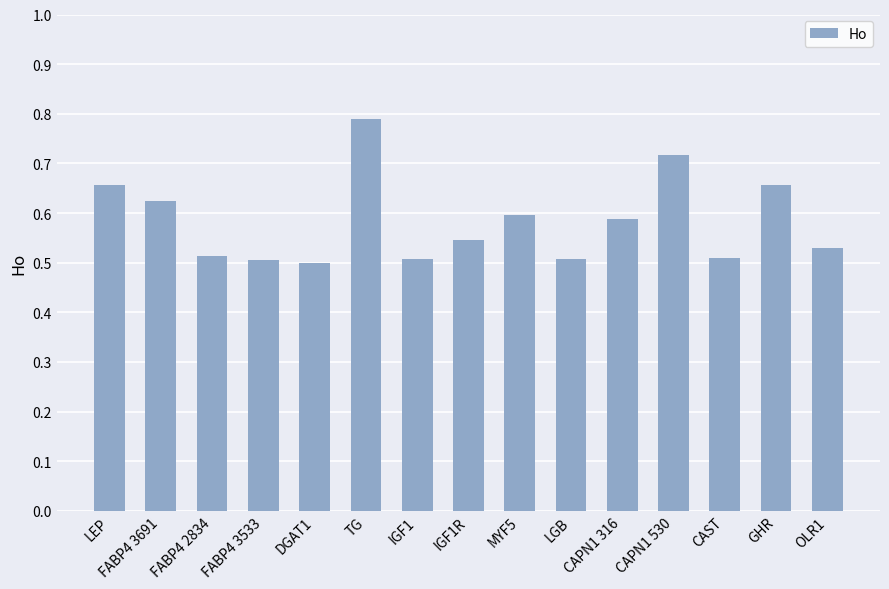

What position from the right is IGF1?

9